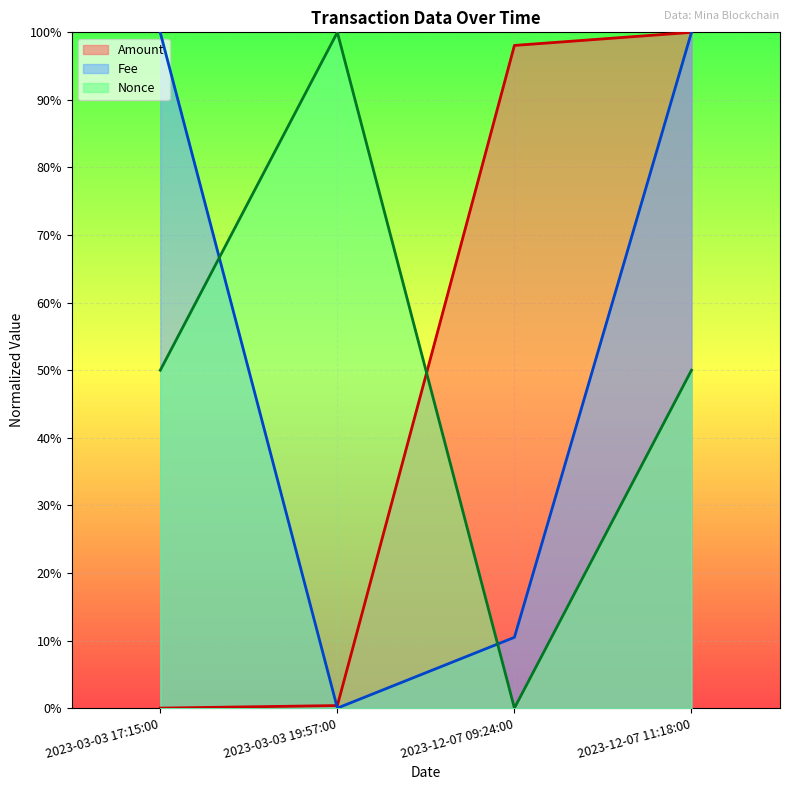

What is the average value of the Nonce series?

0.5